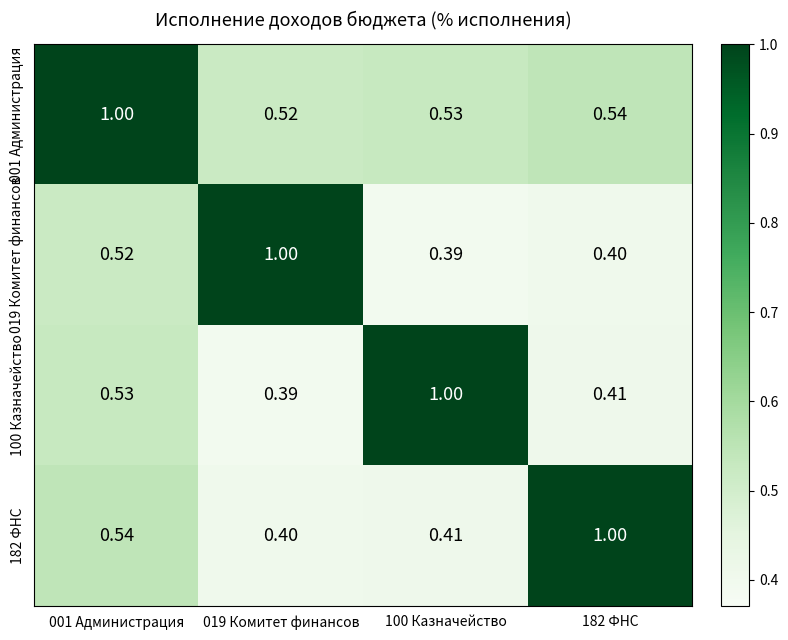

Count the number of categories in the chart.

4